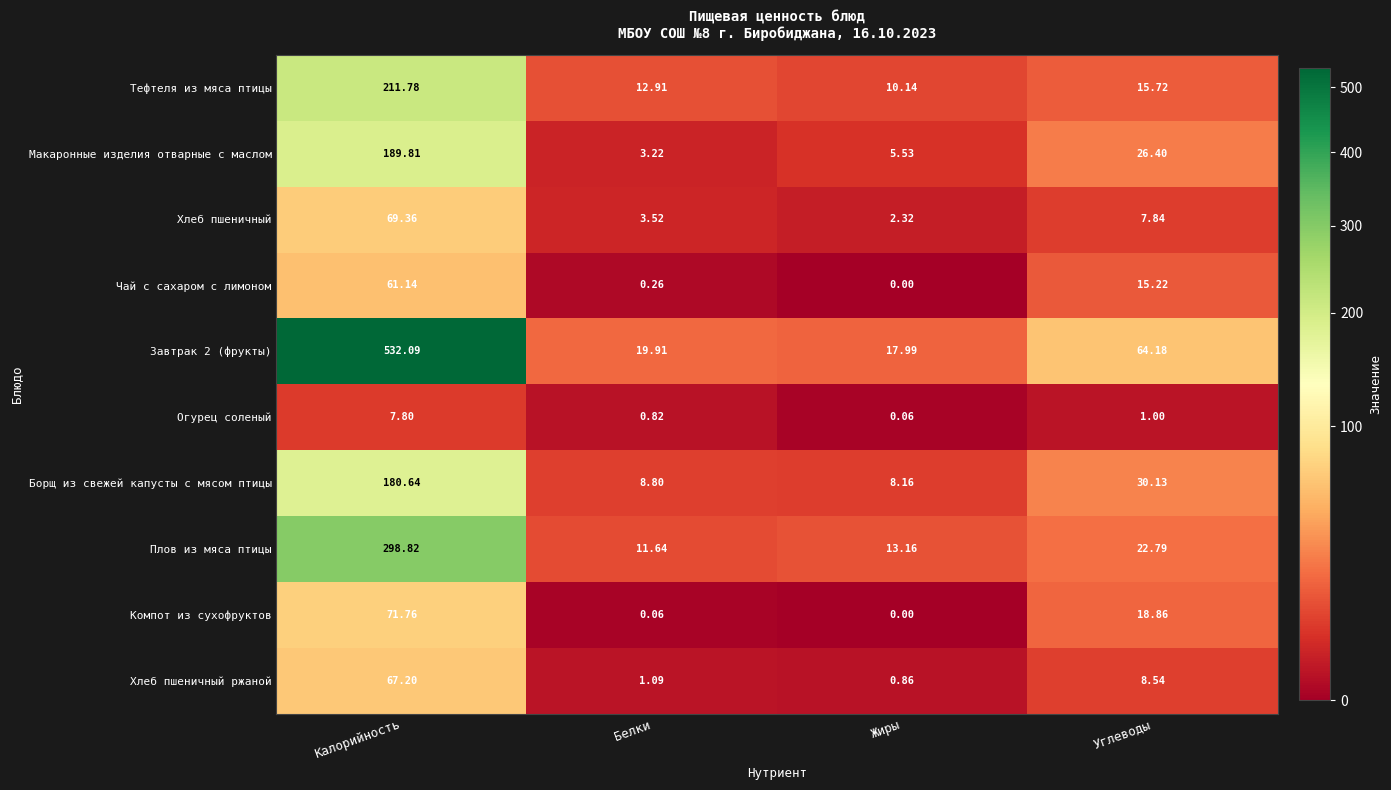

What is the spread (max minus min) of values at Углеводы?

63.2